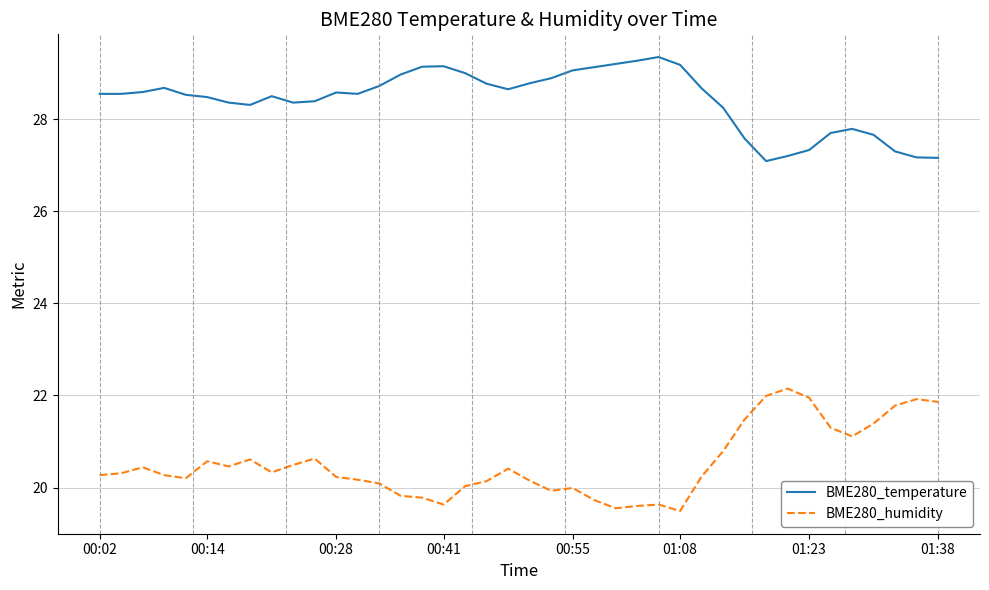

Does the chart have visible grid lines?

Yes